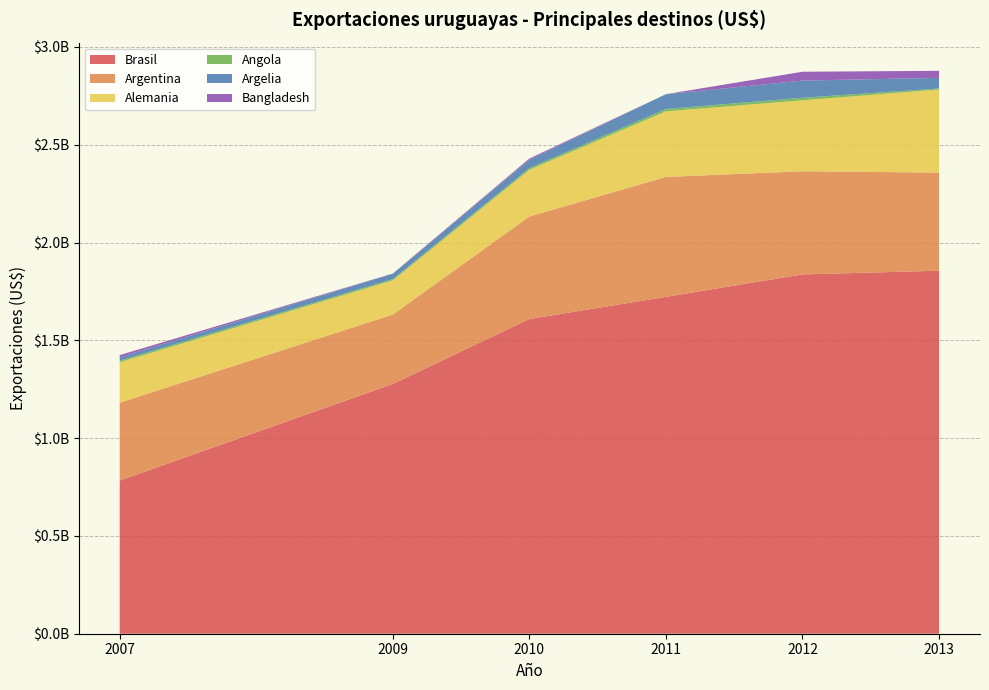

Does the chart have visible grid lines?

Yes